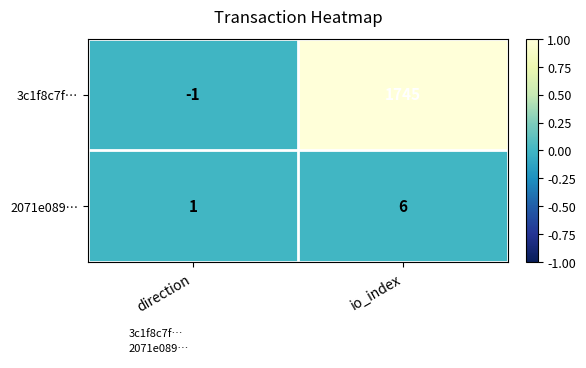

Rank the series by their average value, from highest to lowest.

3c1f8c7f…, 2071e089…